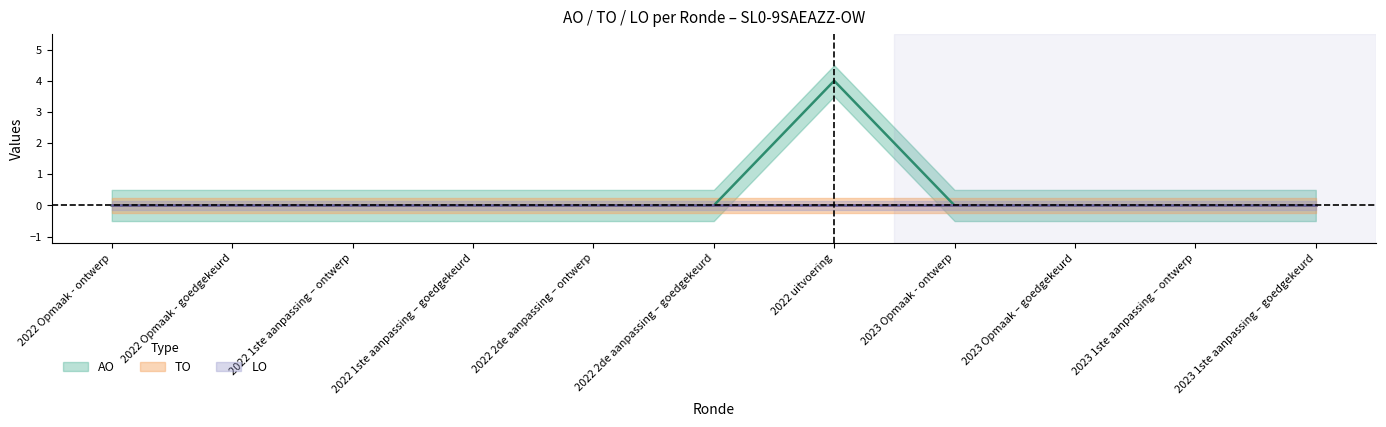

What is the label of the 2nd point from the right?

2023 1ste aanpassing – ontwerp